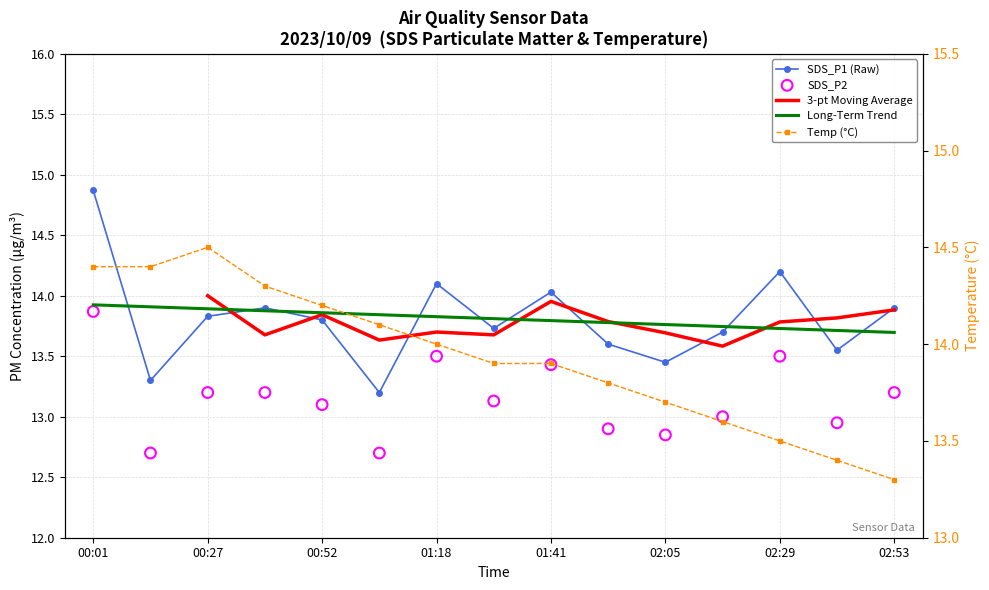

Which series contains the lowest Y value?

SDS_P2